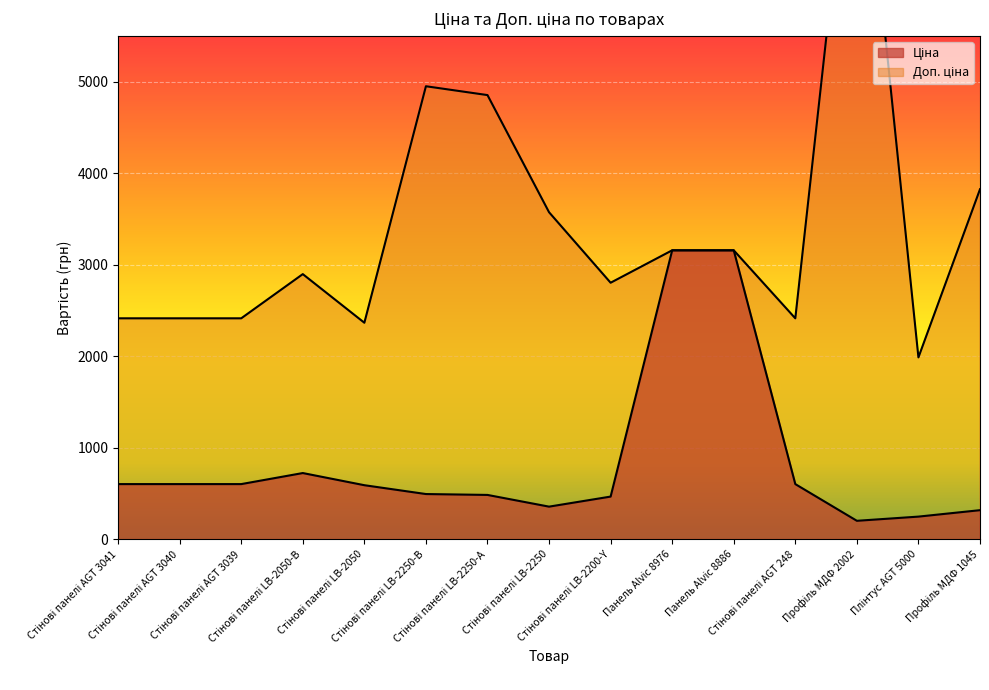

How many series are shown in this chart?

2